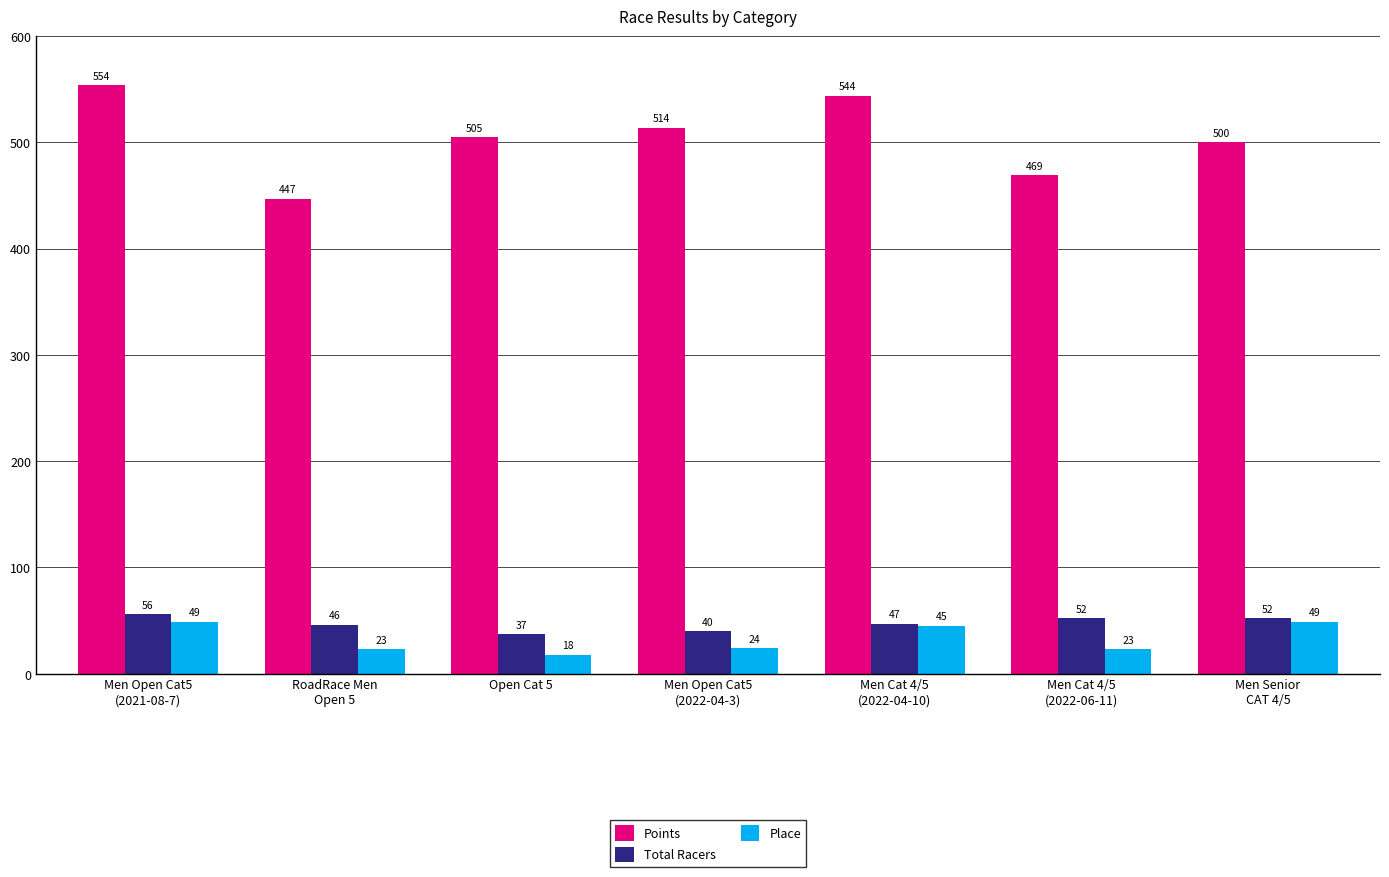

At which label is Points closest to 500?

Men Senior
CAT 4/5